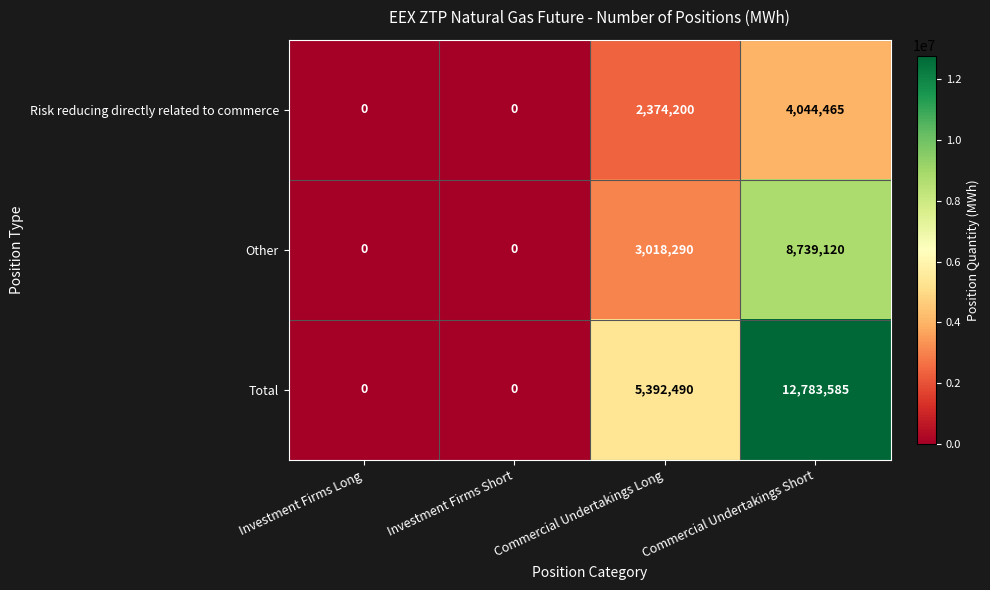

Which category has the highest value in the Total series?

Commercial Undertakings Short